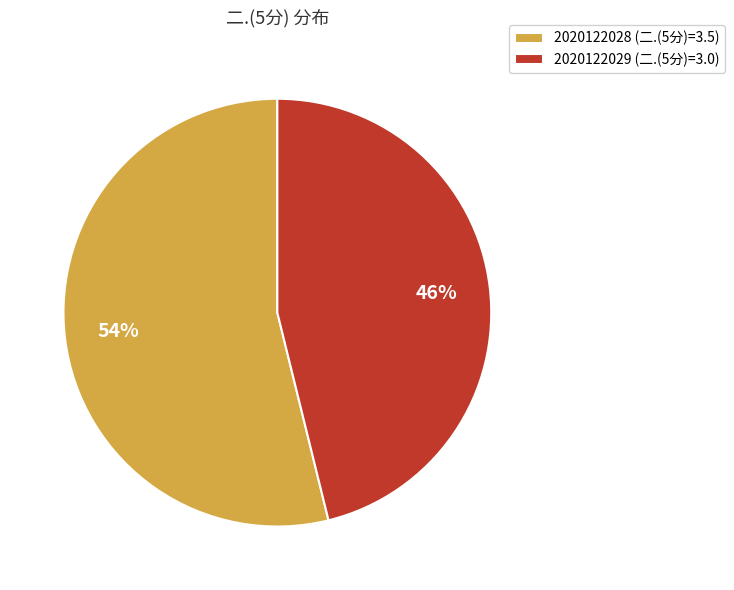

Is there any slice that represents more than half of the pie?

Yes